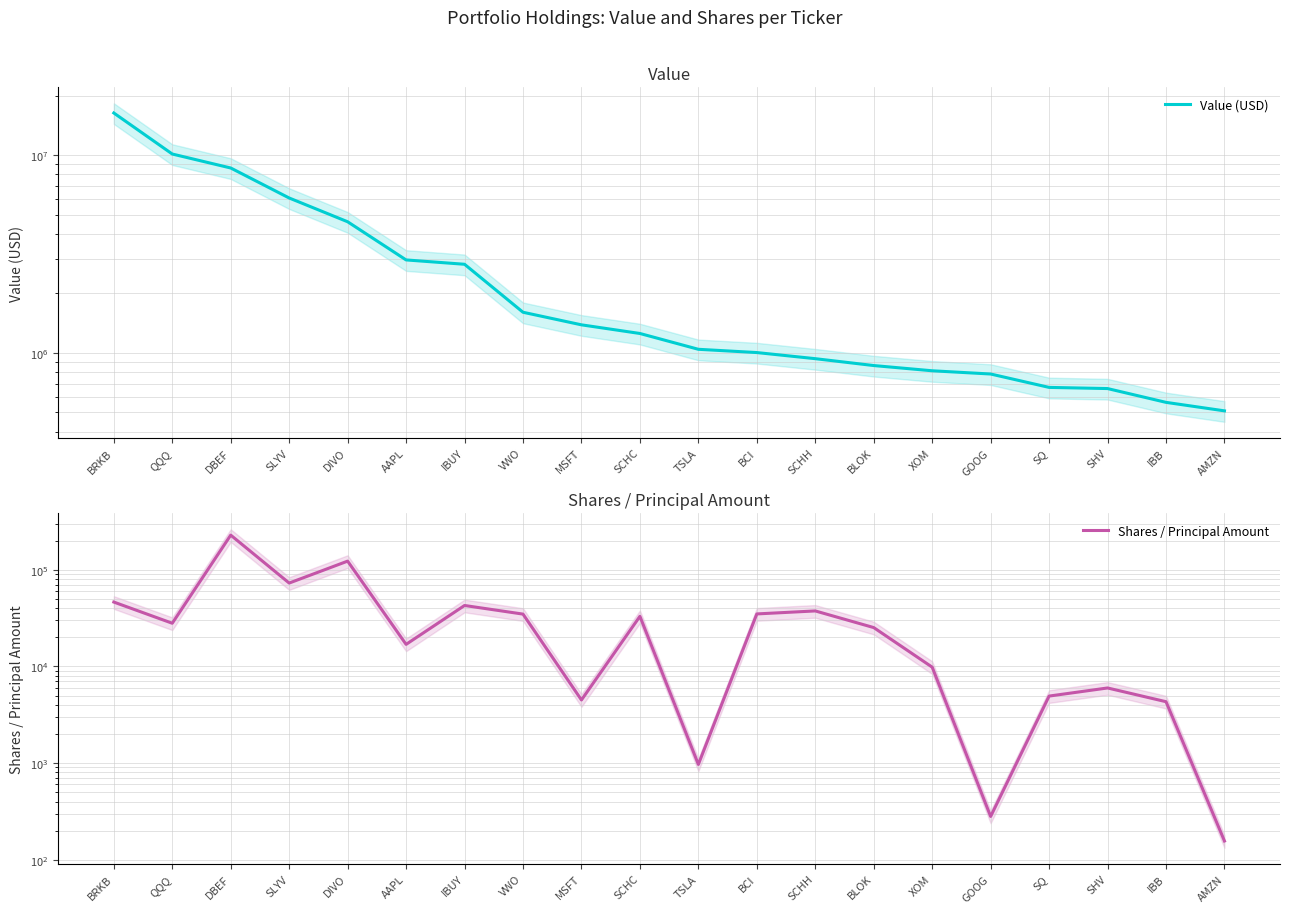

What are all the series names shown in the legend?

Value (USD), Shares / Principal Amount